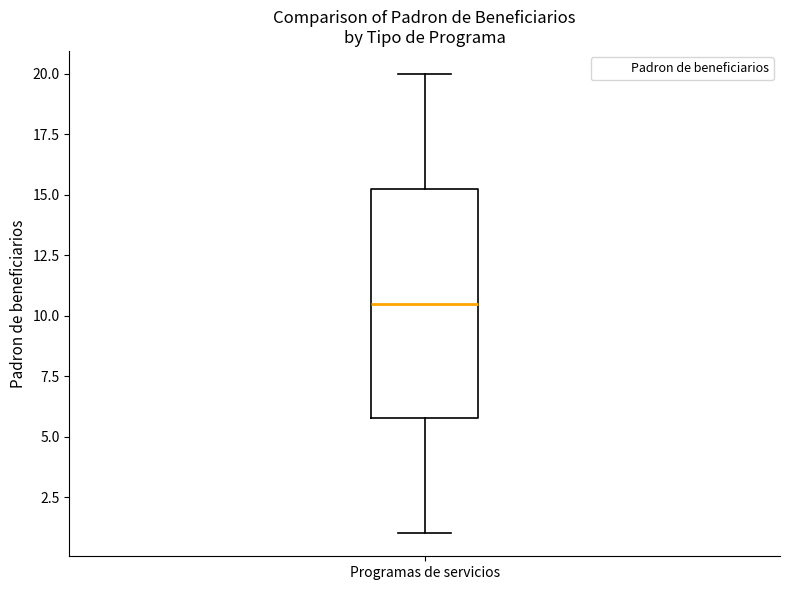

Where does the upper whisker of the box for Programas de servicios end on the y-axis? The values are not printed on the chart, so give them approximately, as read against the axis.

20.0